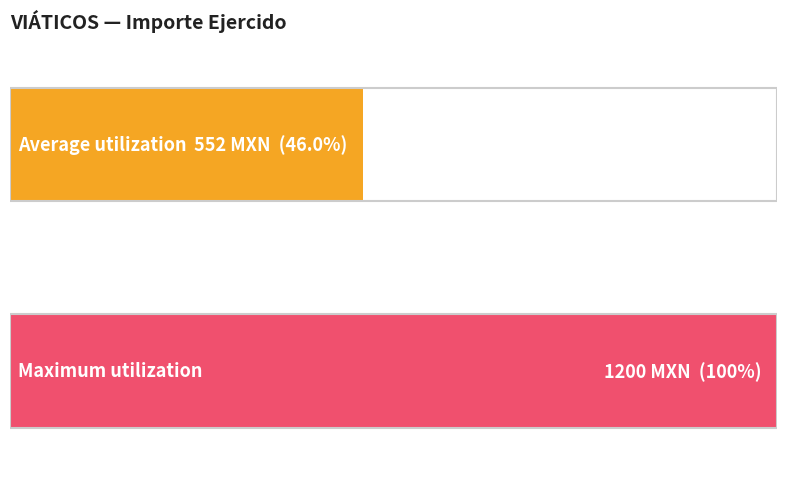

What is the greatest value displayed?

1200